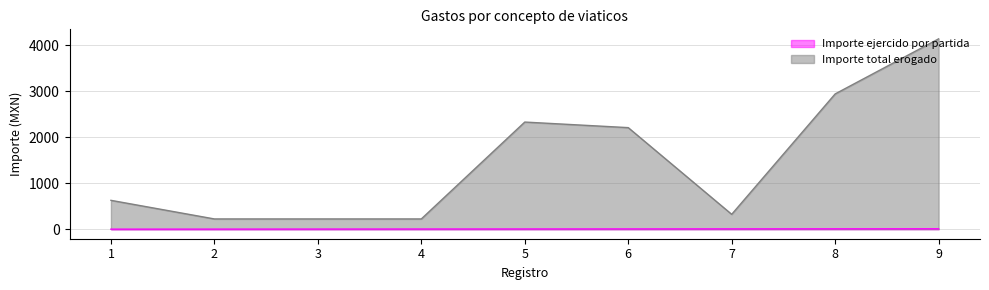

Reading right to left, what are all the values shown in this chart?

Importe ejercido por partida: 9=9	8=8	7=7	6=6	5=5	4=4	3=3	2=2	1=1
Importe total erogado: 9=4134	8=2938	7=323	6=2206	5=2327	4=223	3=223	2=223	1=627